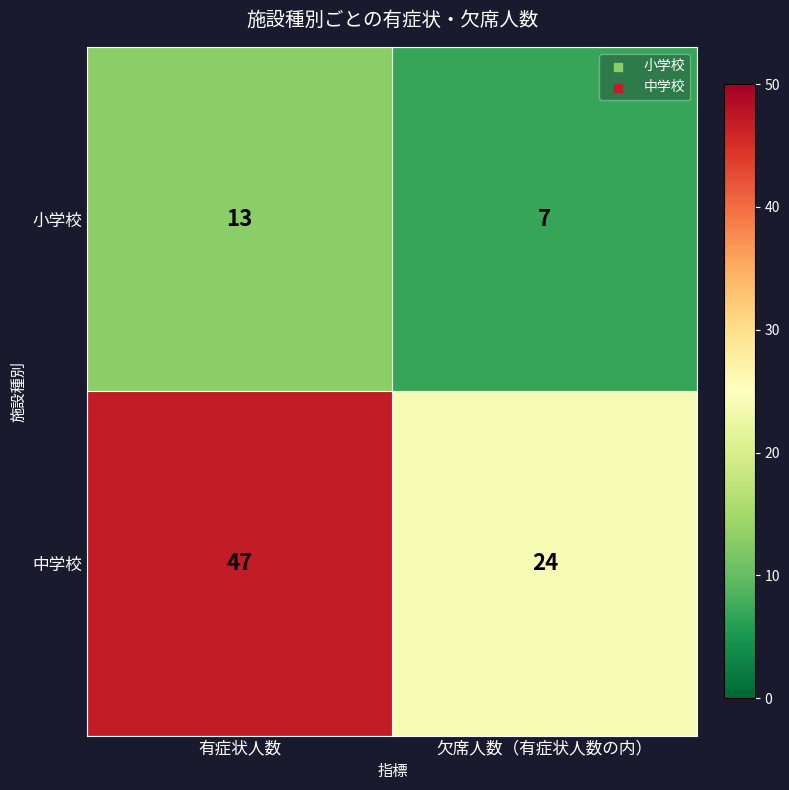

Reading right to left, what are all the values shown in this chart?

小学校: 欠席人数（有症状人数の内）=7	有症状人数=13
中学校: 欠席人数（有症状人数の内）=24	有症状人数=47